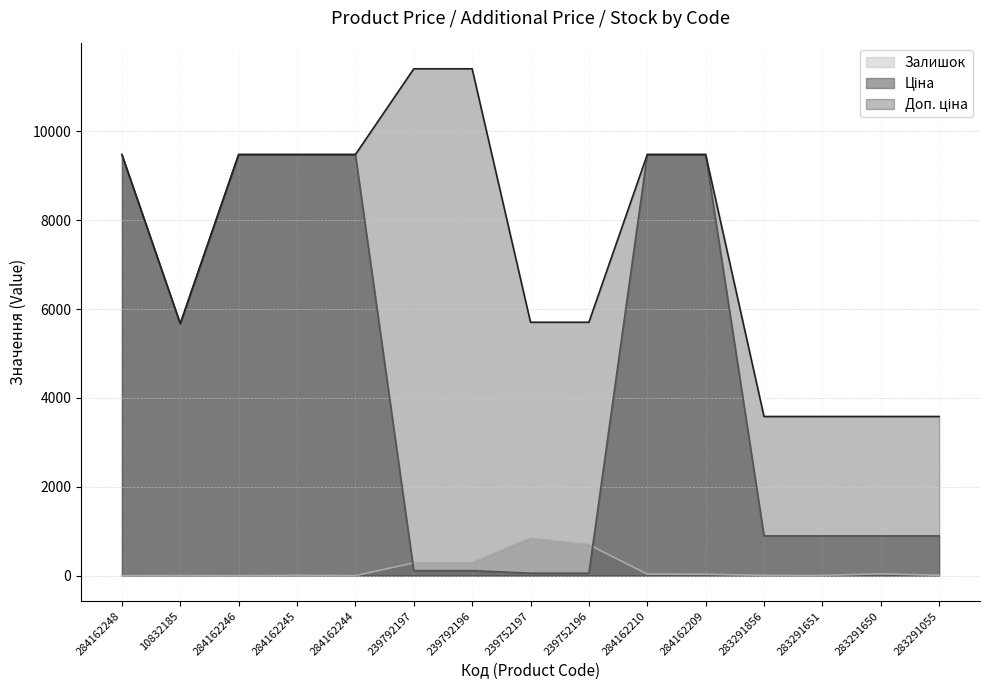

True or false: Ціна and Доп. ціна cross at least once.

False